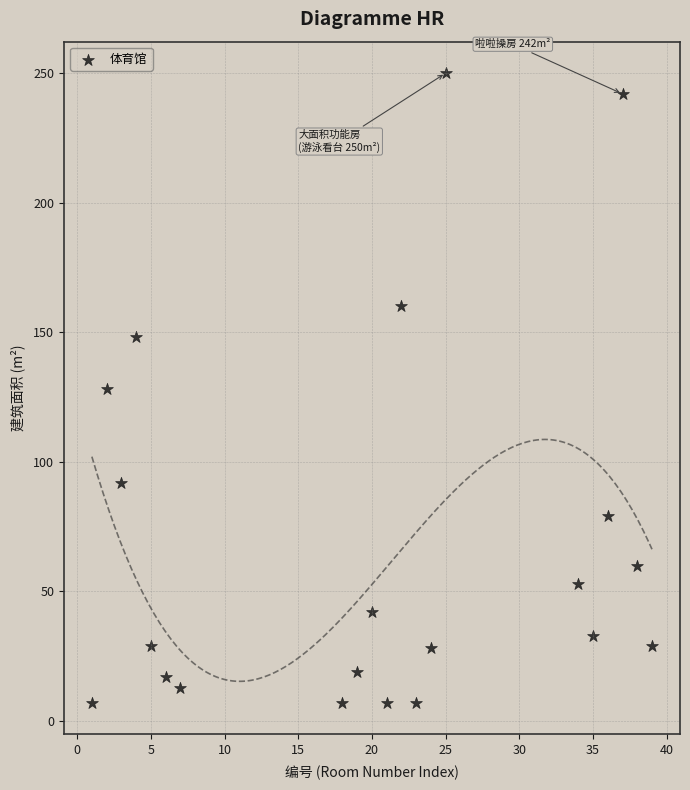

What is the range of Y values (max minus min)?

243.0